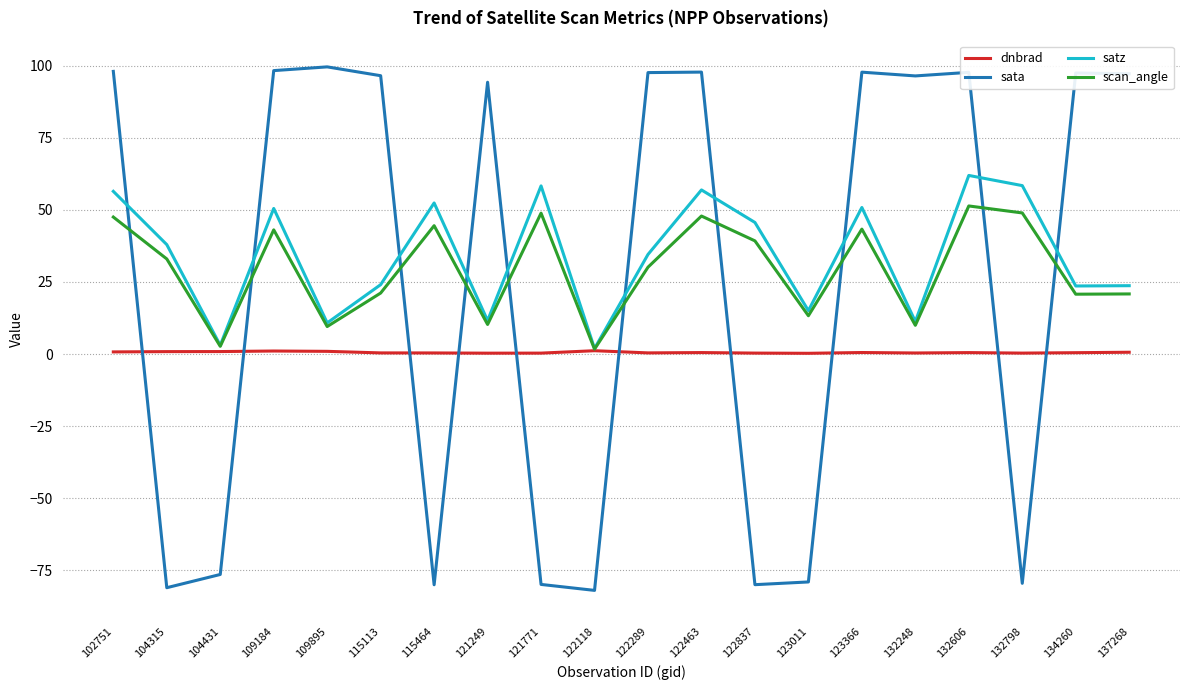

What is the difference between the dnbrad values at 121771 and 115464?

0.1